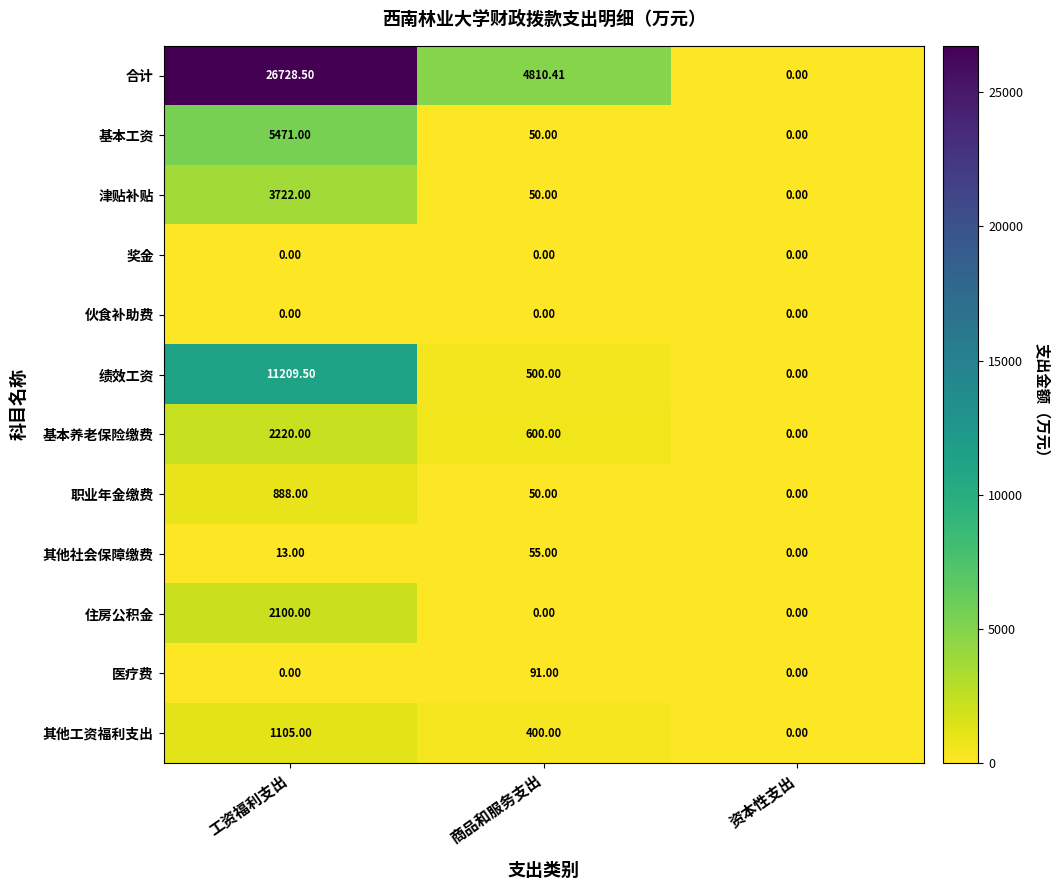

At which category does the chart reach its peak across all series?

工资福利支出